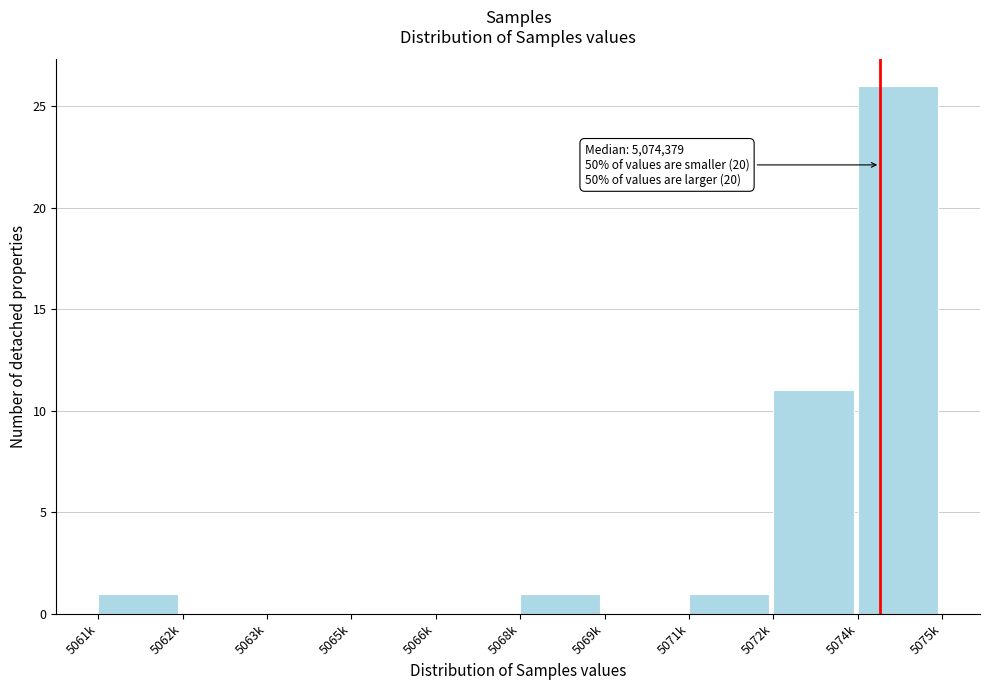

Reading left to right, what are all the values shown in this chart?

5061k=1	5062k=0	5063k=0	5065k=0	5066k=0	5068k=1	5069k=0	5071k=1	5072k=11	5074k=26